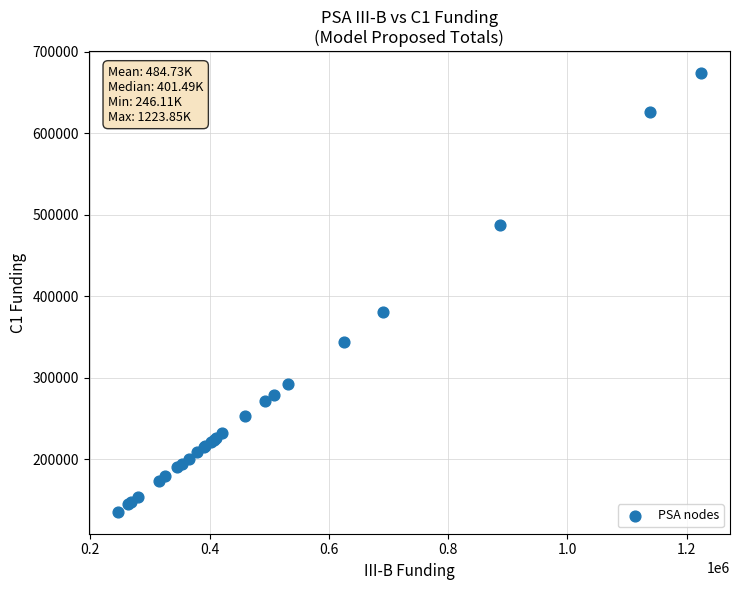

What Y value in the scatter plot is closest to 404586?

380514.4